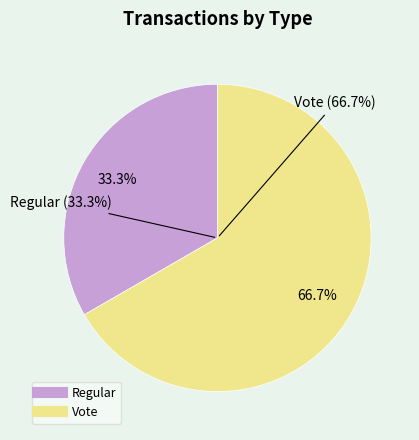

How many slices are in this pie chart?

2